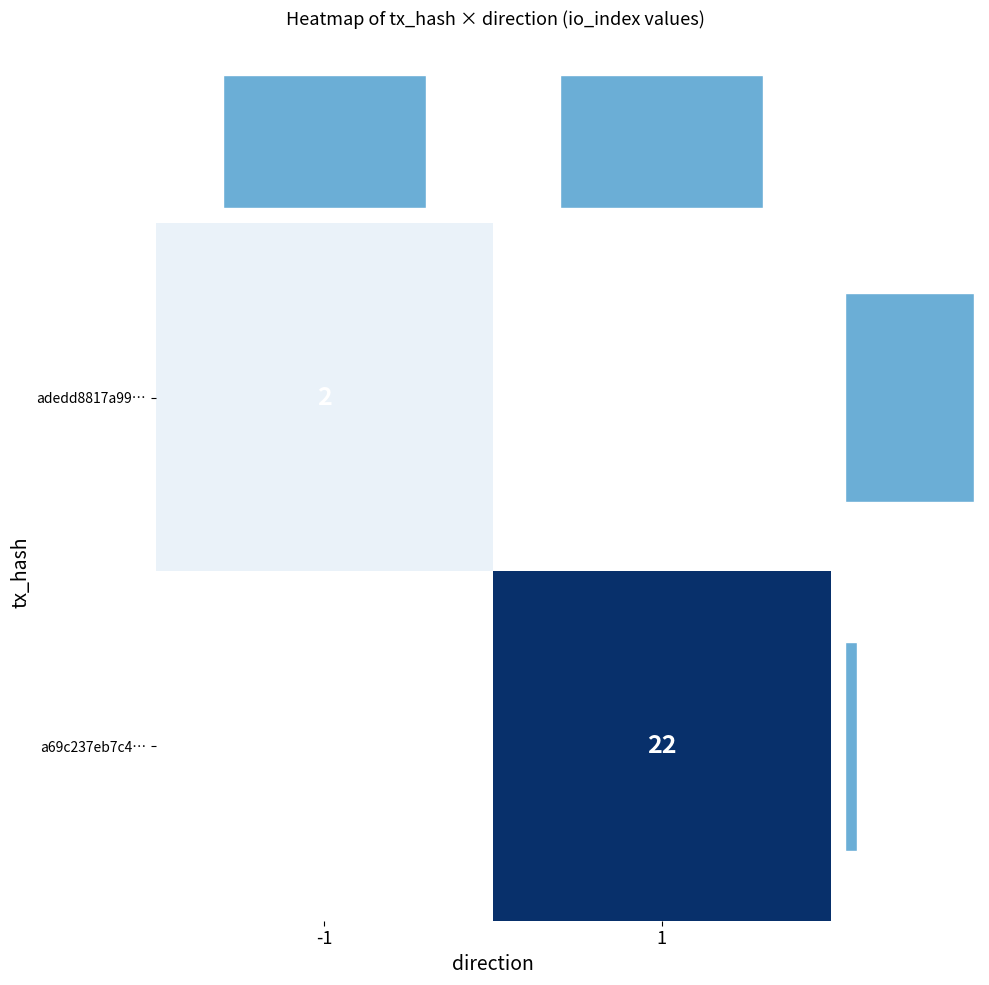

Is it true that a69c237eb7c4… equals 22 at 1?

True